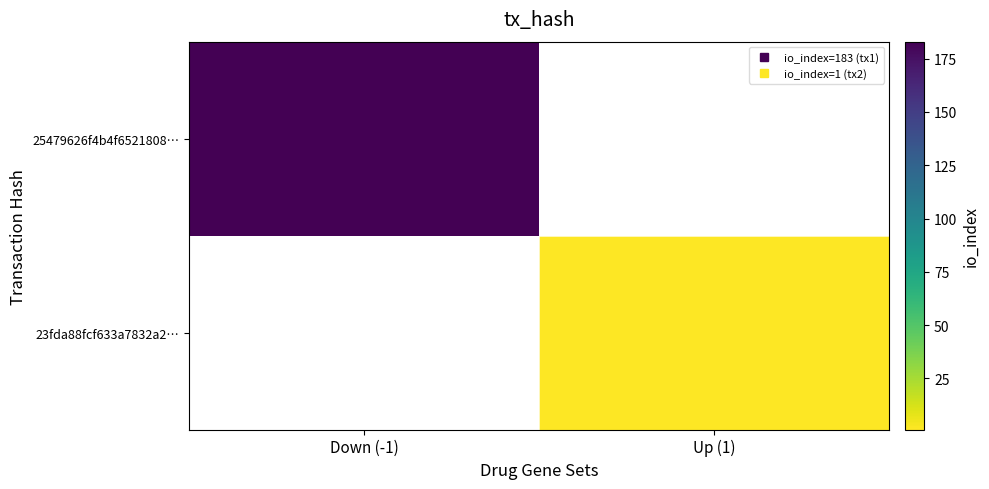

Which series has the largest range (max minus min)?

25479626f4b4f6521808…